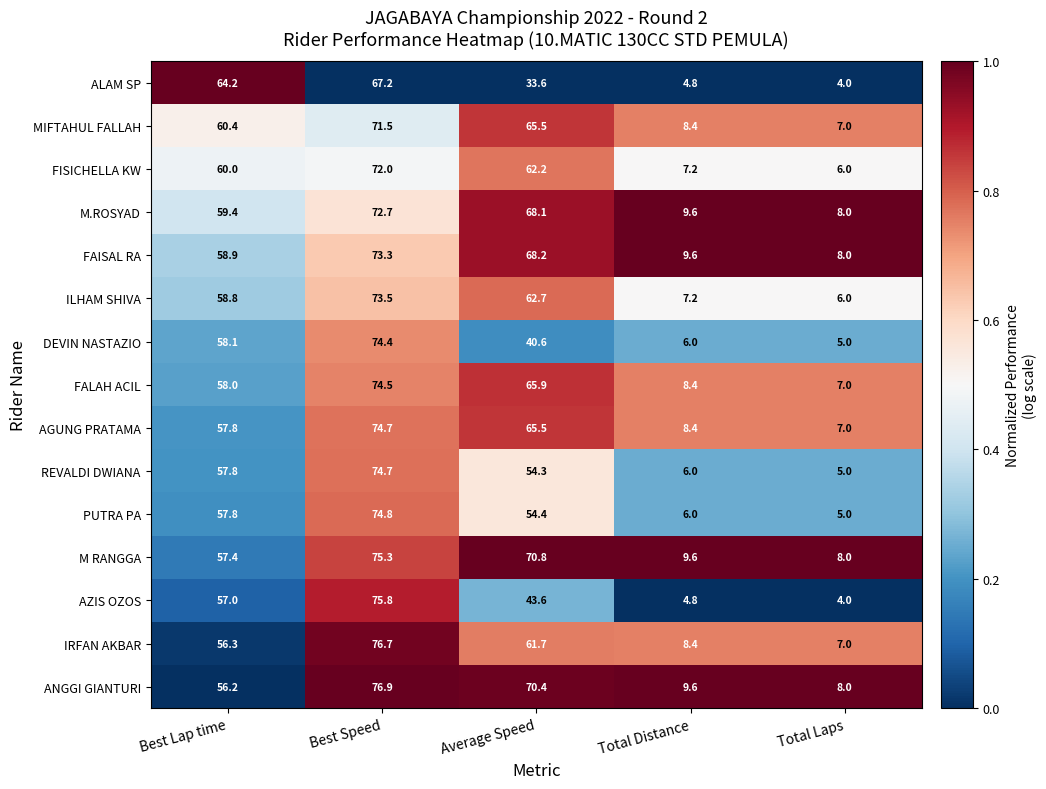

What is the sum of the AZIS OZOS values at Best Lap time and Best Speed?

132.8